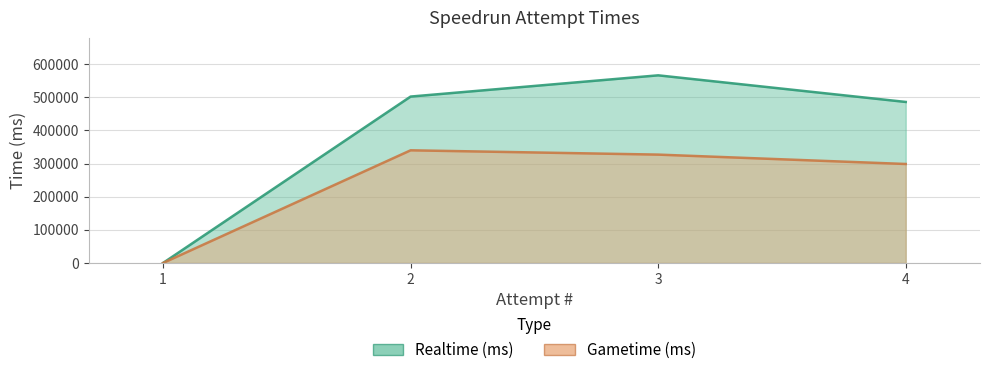

At which category is the sum across all series the highest?

3